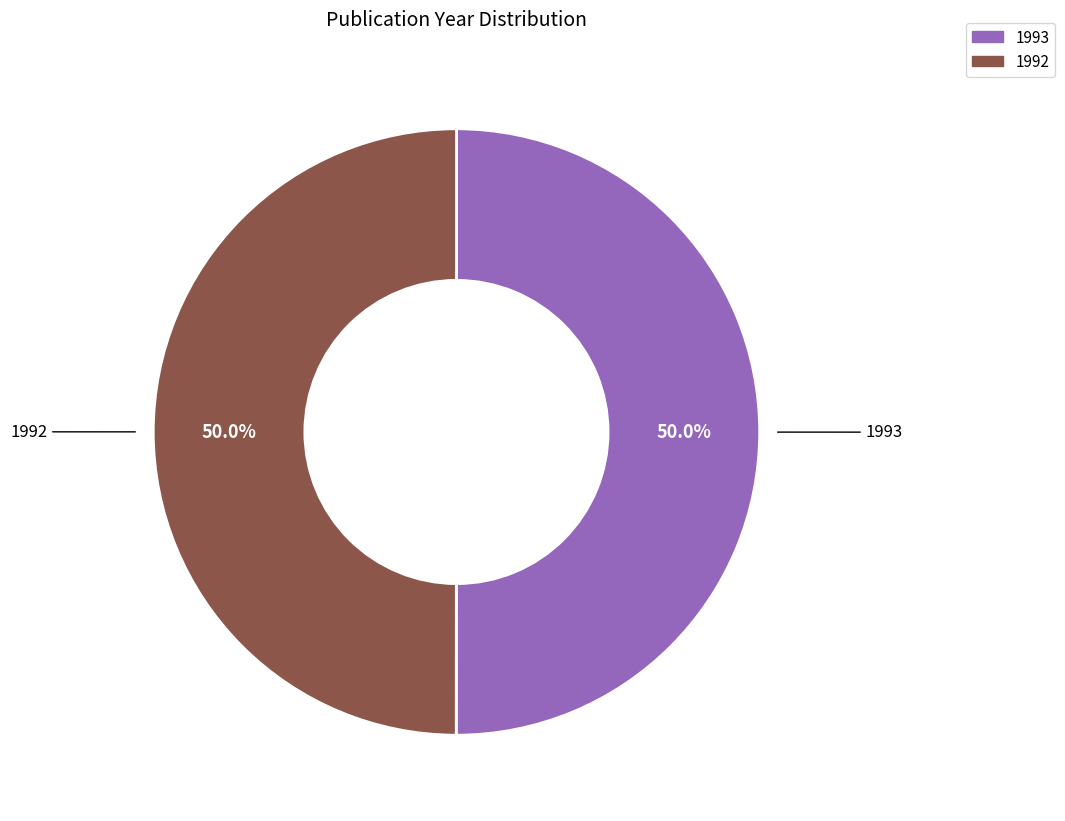

What is the ratio of the value at 1992 to the value at 1993?

1.0